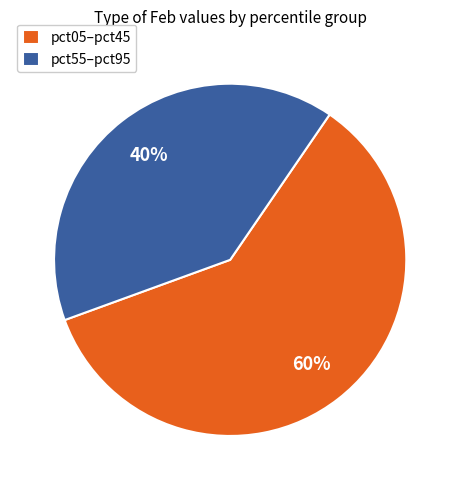

Does any single category account for the majority?

Yes